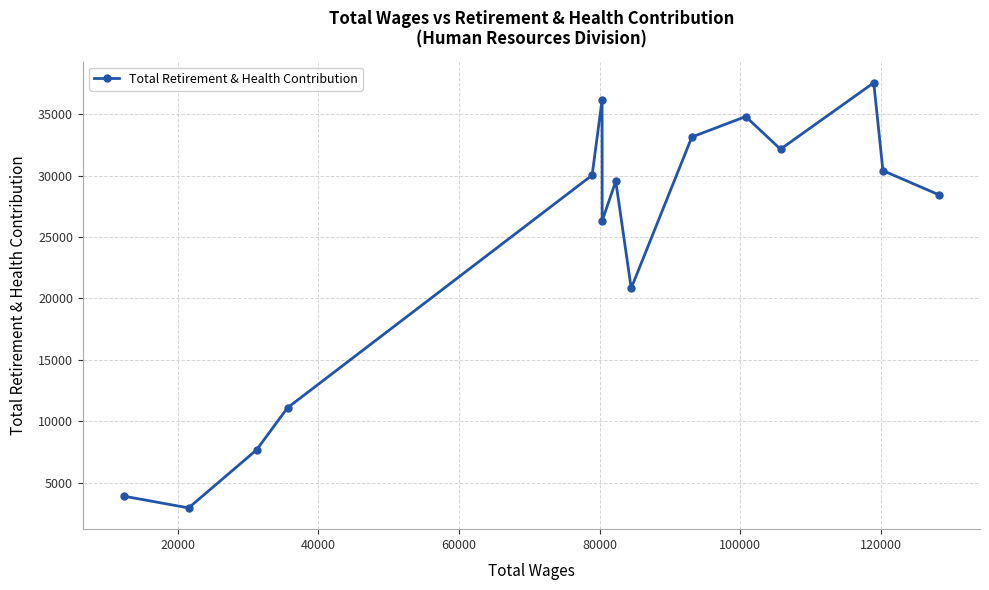

What is the greatest value displayed?

37548